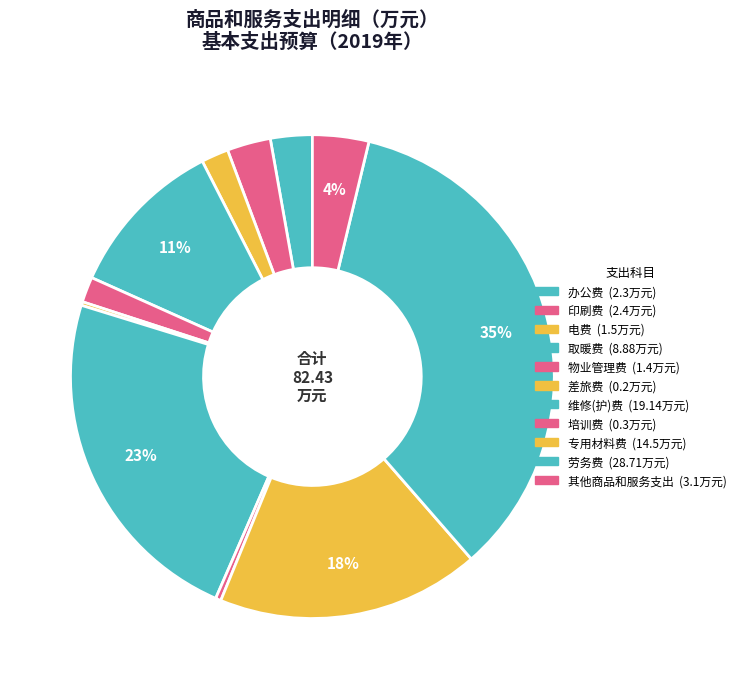

To the nearest percent, what portion does 其他商品和服务支出 represent?

4%